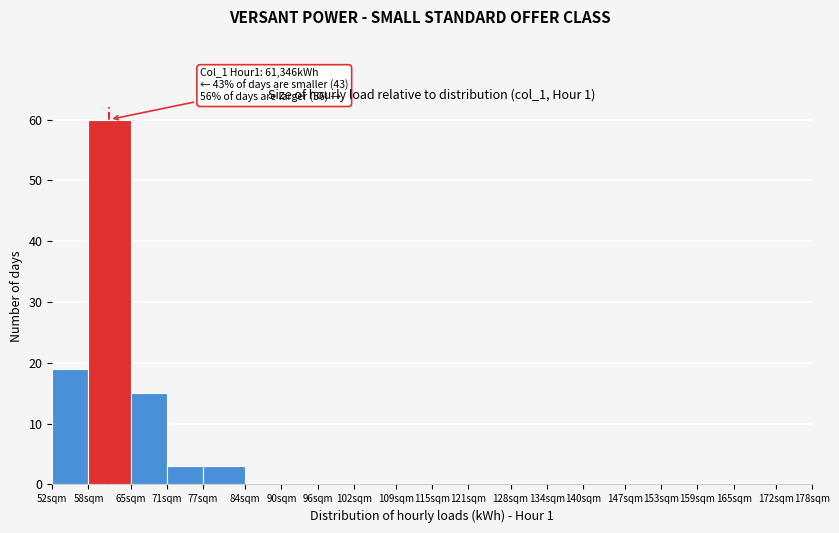

Reading left to right, list all the values displayed in this chart.

52sqm=19	58sqm=60	65sqm=15	71sqm=3	77sqm=3	84sqm=0	90sqm=0	96sqm=0	102sqm=0	109sqm=0	115sqm=0	121sqm=0	128sqm=0	134sqm=0	140sqm=0	147sqm=0	153sqm=0	159sqm=0	165sqm=0	172sqm=0